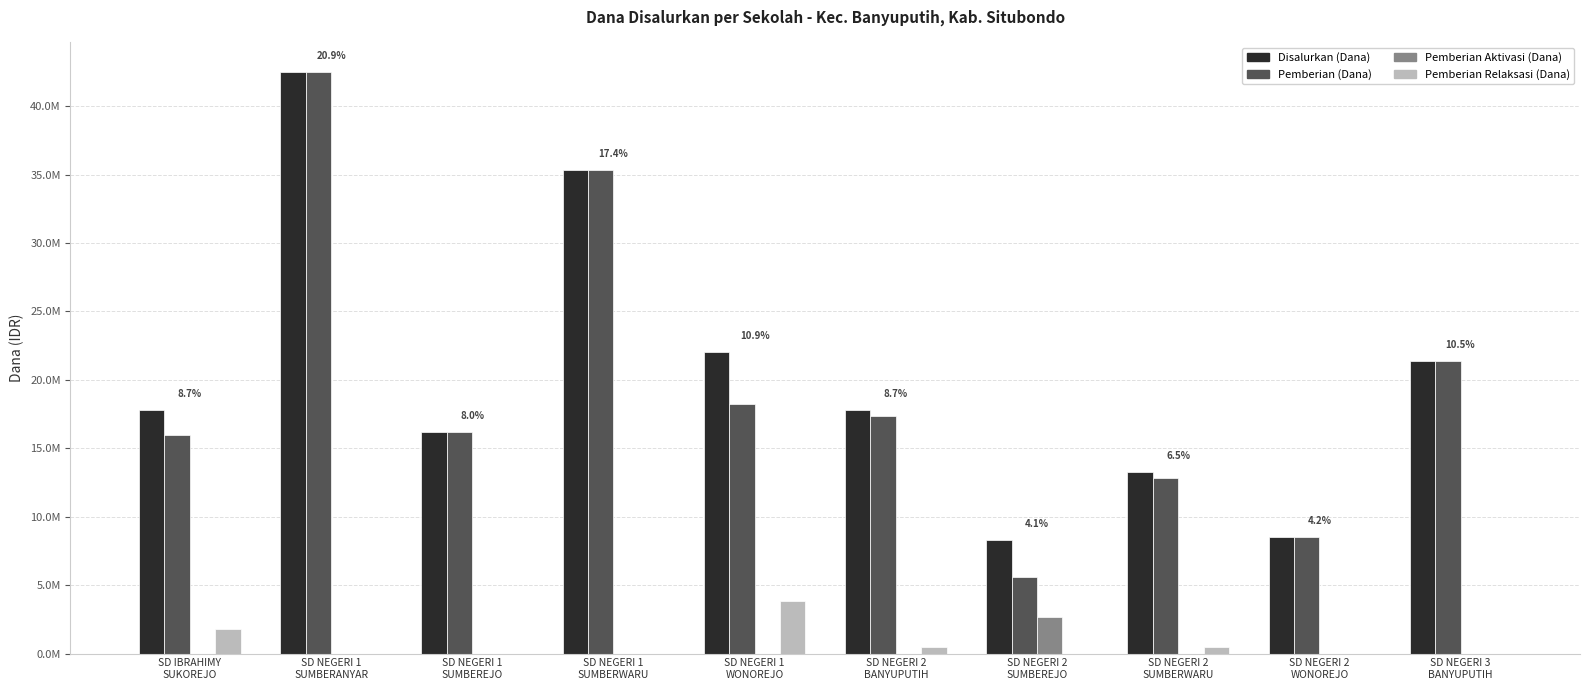

What are all the series names shown in the legend?

Disalurkan (Dana), Pemberian (Dana), Pemberian Aktivasi (Dana), Pemberian Relaksasi (Dana)